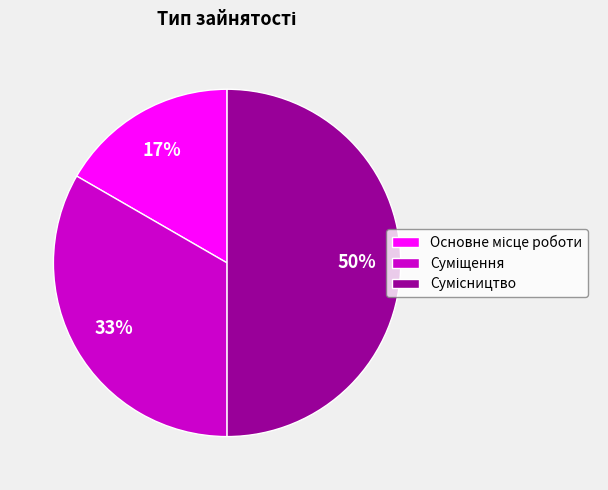

To the nearest percent, what is the average slice percentage?

33%